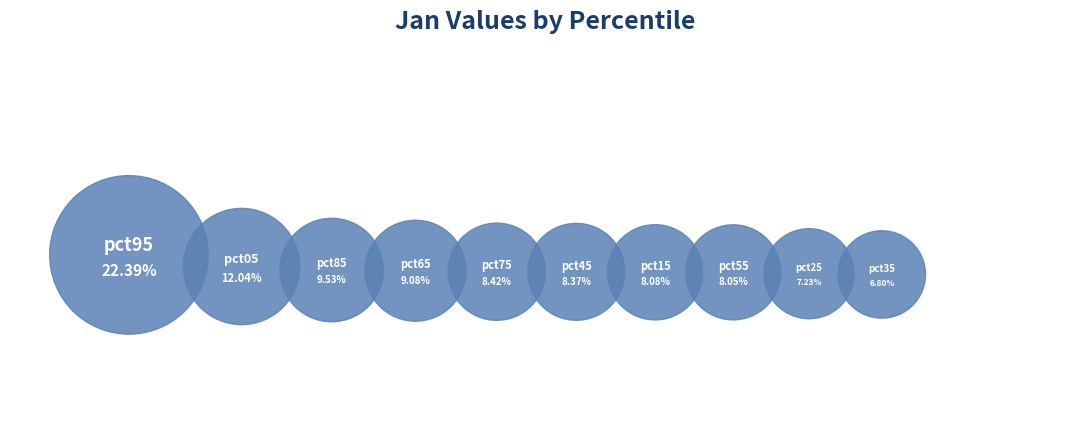

What portion of the pie excludes pct15?

91.9%